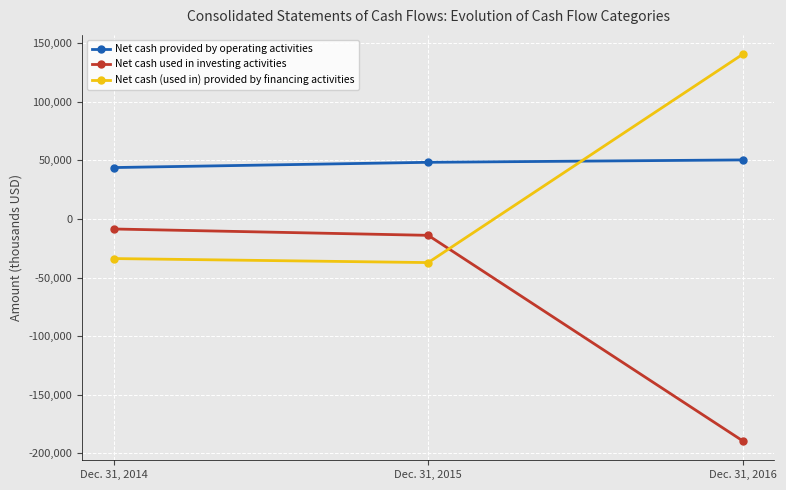

How many values in the Net cash used in investing activities series exceed -13894?

1